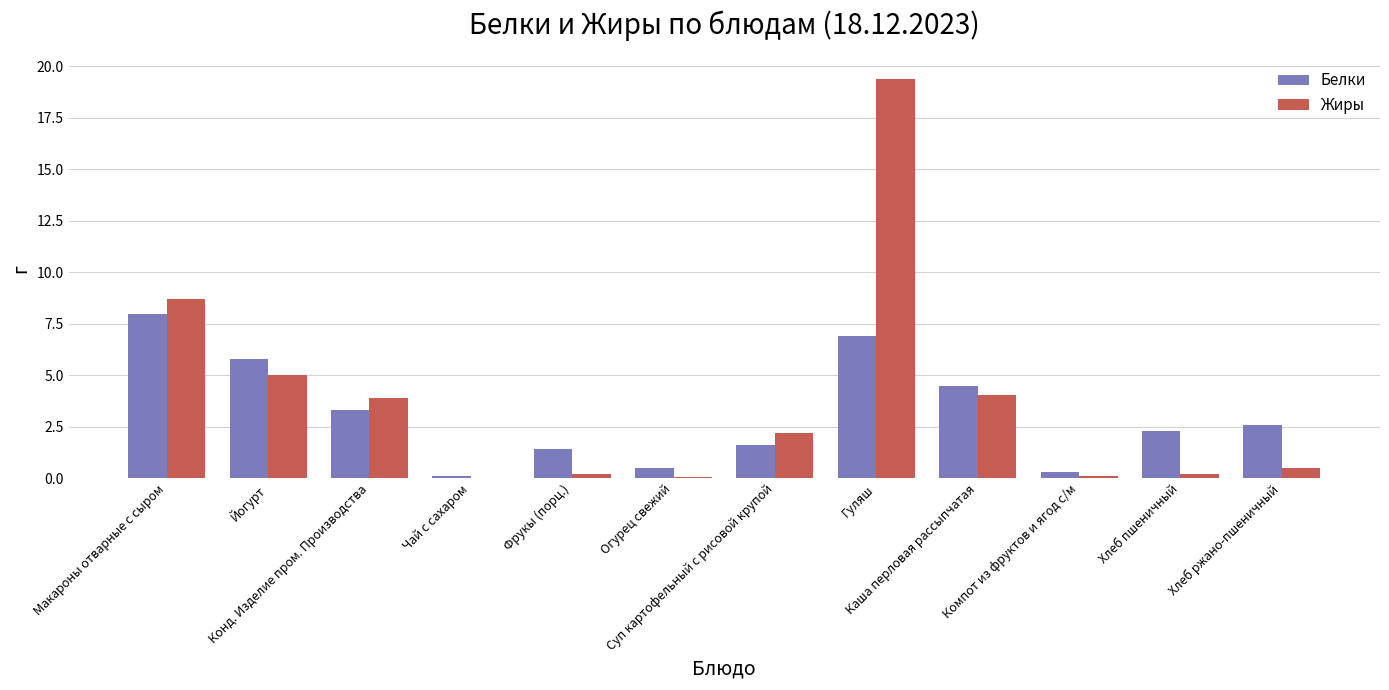

Count the number of data series in this chart.

2